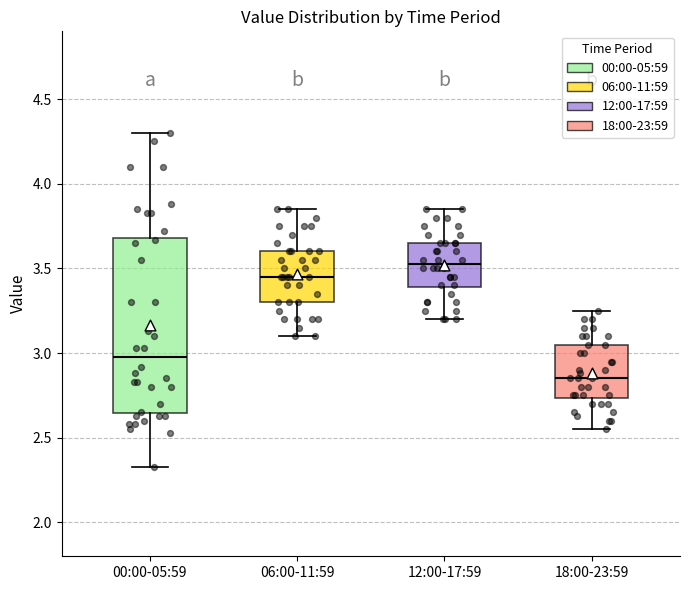

Reading left to right, transcribe this box plot: for each box, give where its median line is, the range the box spans, and where its two whiskers end, as read against the y-axis. The values are not printed on the chart, so give them approximately, as read against the axis.

00:00-05:59: median 3.00, box 2.65 to 3.70, whiskers 2.35 to 4.30
06:00-11:59: median 3.45, box 3.30 to 3.60, whiskers 3.10 to 3.85
12:00-17:59: median 3.55, box 3.40 to 3.65, whiskers 3.20 to 3.85
18:00-23:59: median 2.85, box 2.75 to 3.05, whiskers 2.55 to 3.25